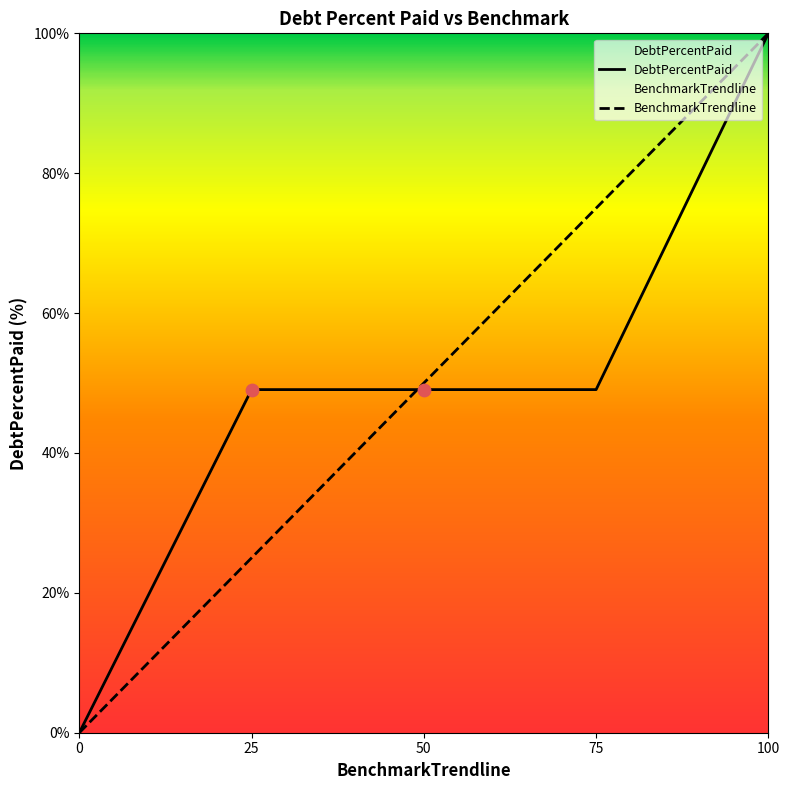

Which series reaches the maximum Y coordinate?

DebtPercentPaid